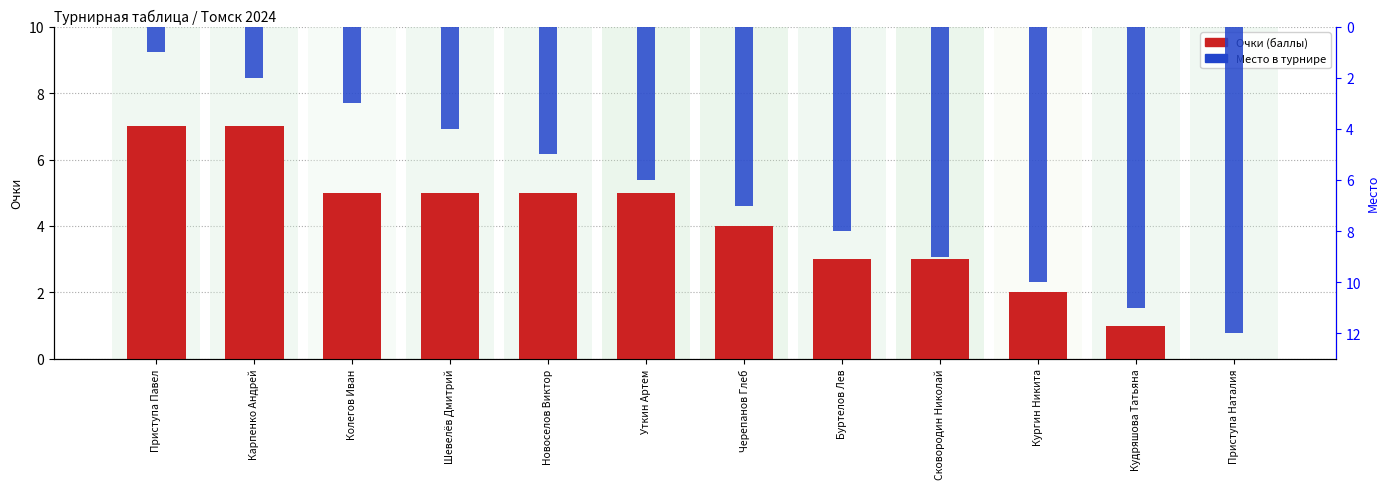

How many data points in Место are above 7?

5